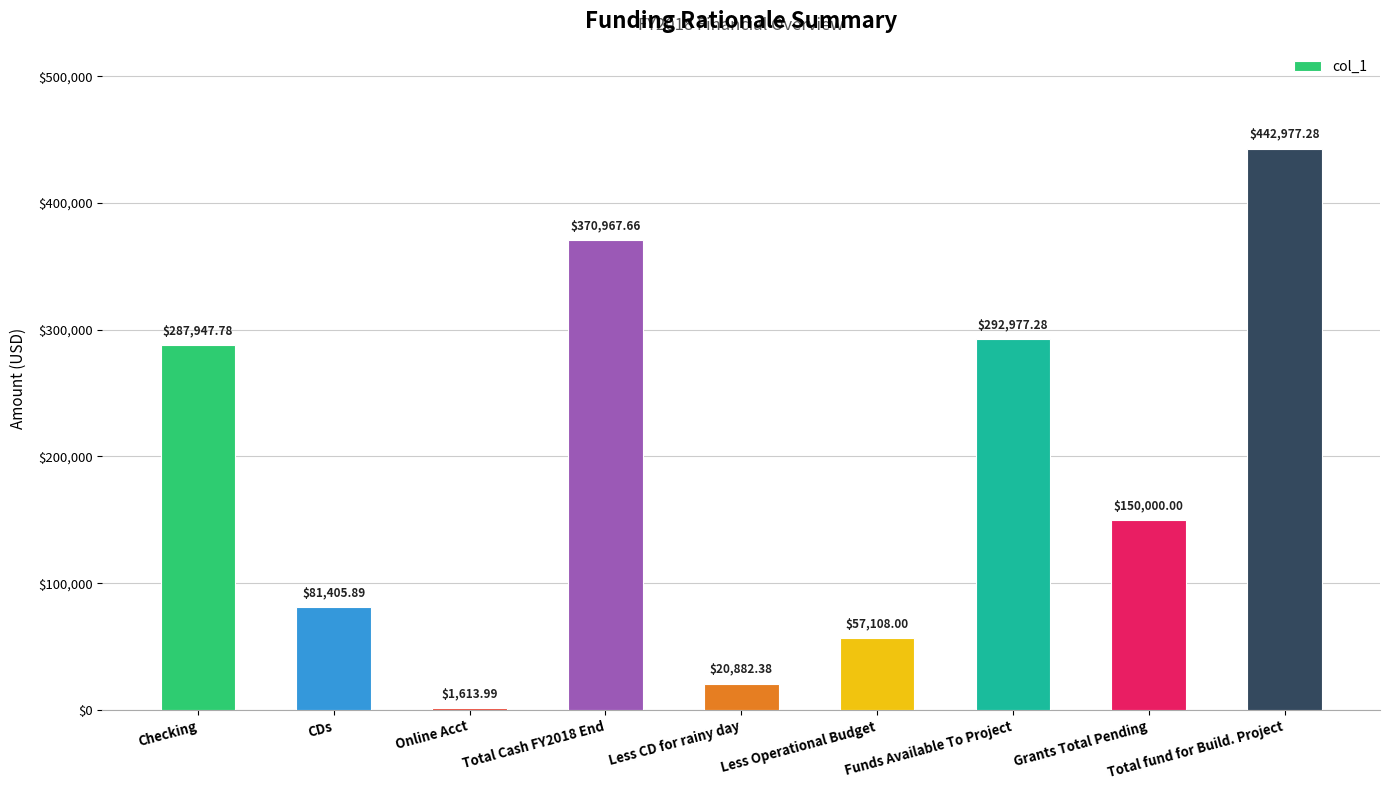

Rank the categories by value from highest to lowest.

Total fund for Build. Project, Total Cash FY2018 End, Funds Available To Project, Checking, Grants Total Pending, CDs, Less Operational Budget, Less CD for rainy day, Online Acct